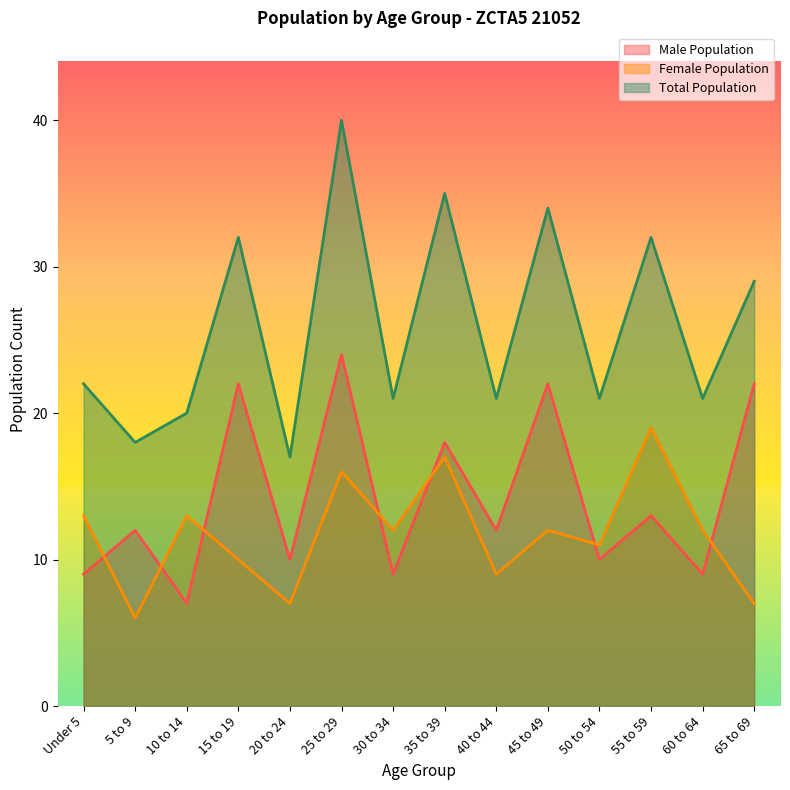

List the labels in order of Male Population value, largest first.

25 to 29, 15 to 19, 45 to 49, 65 to 69, 35 to 39, 55 to 59, 5 to 9, 40 to 44, 20 to 24, 50 to 54, Under 5, 30 to 34, 60 to 64, 10 to 14